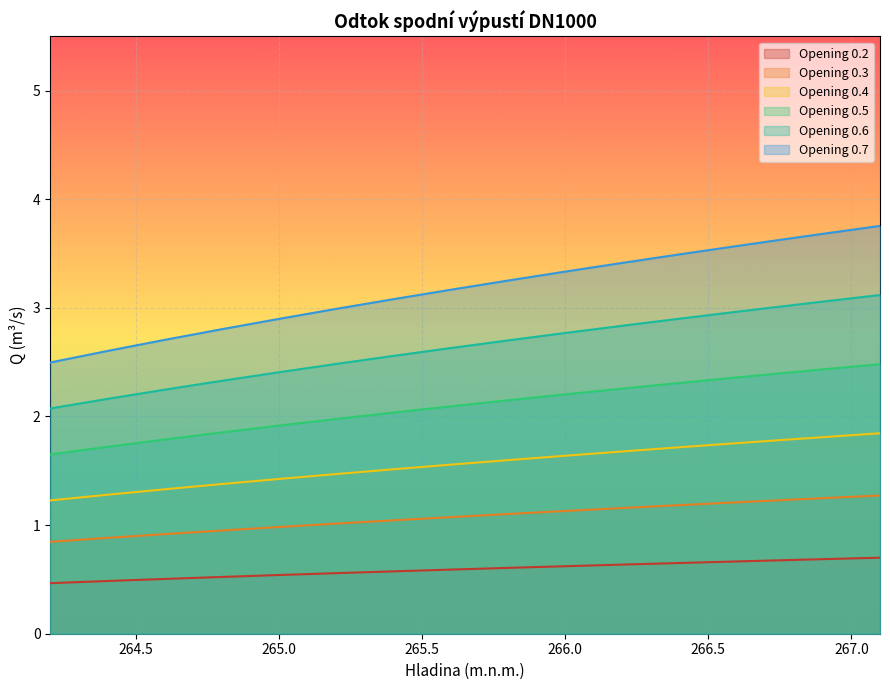

How many categories are shown in the chart?

20